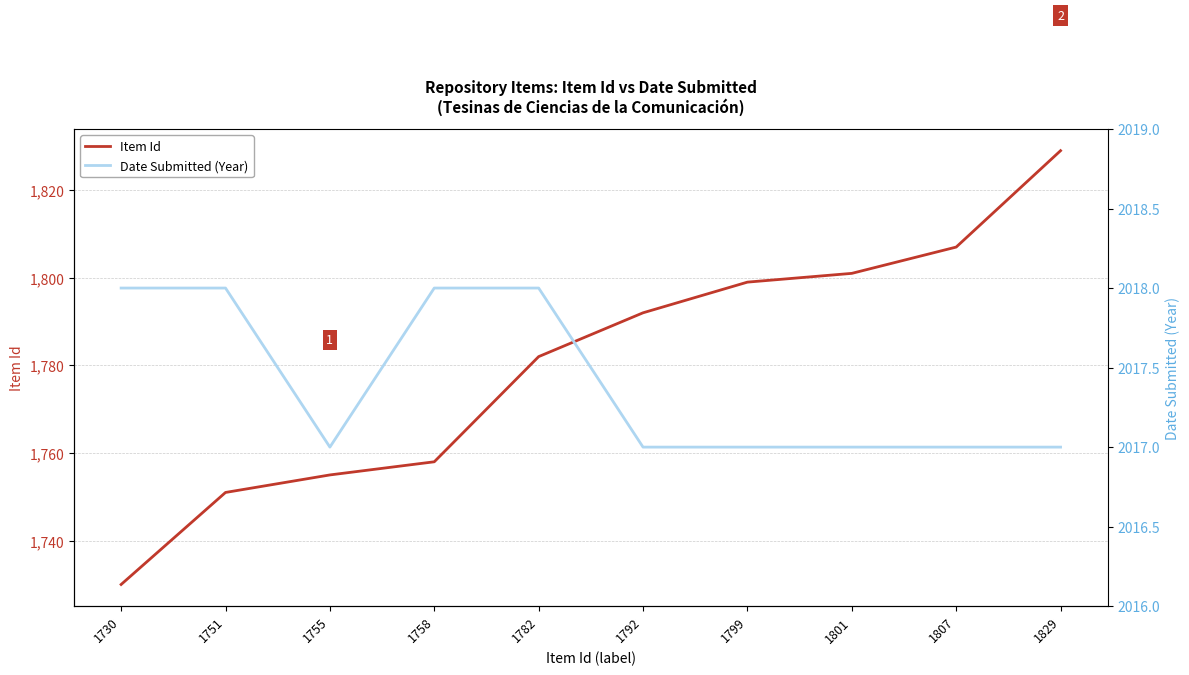

What are all the series names shown in the legend?

Item Id, Date Submitted (Year)